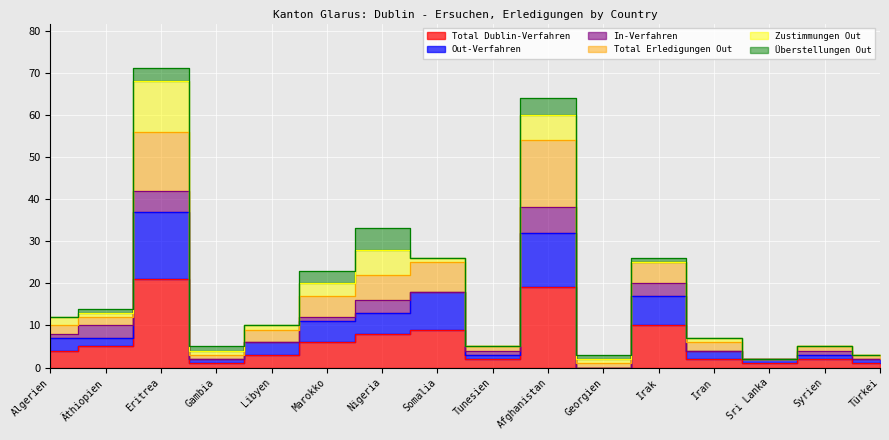

What is the difference between the highest and lowest values at Syrien?

3